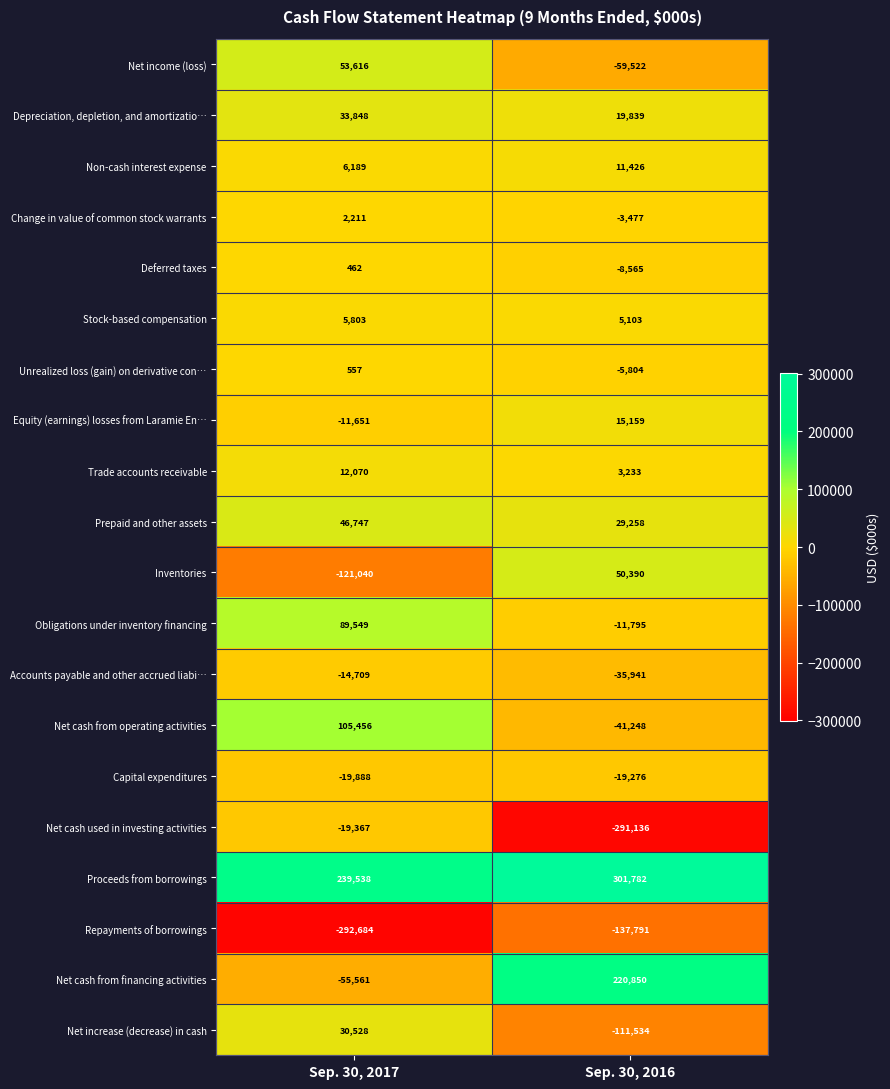

What is the lowest value of the Net increase (decrease) in cash series?

-111534